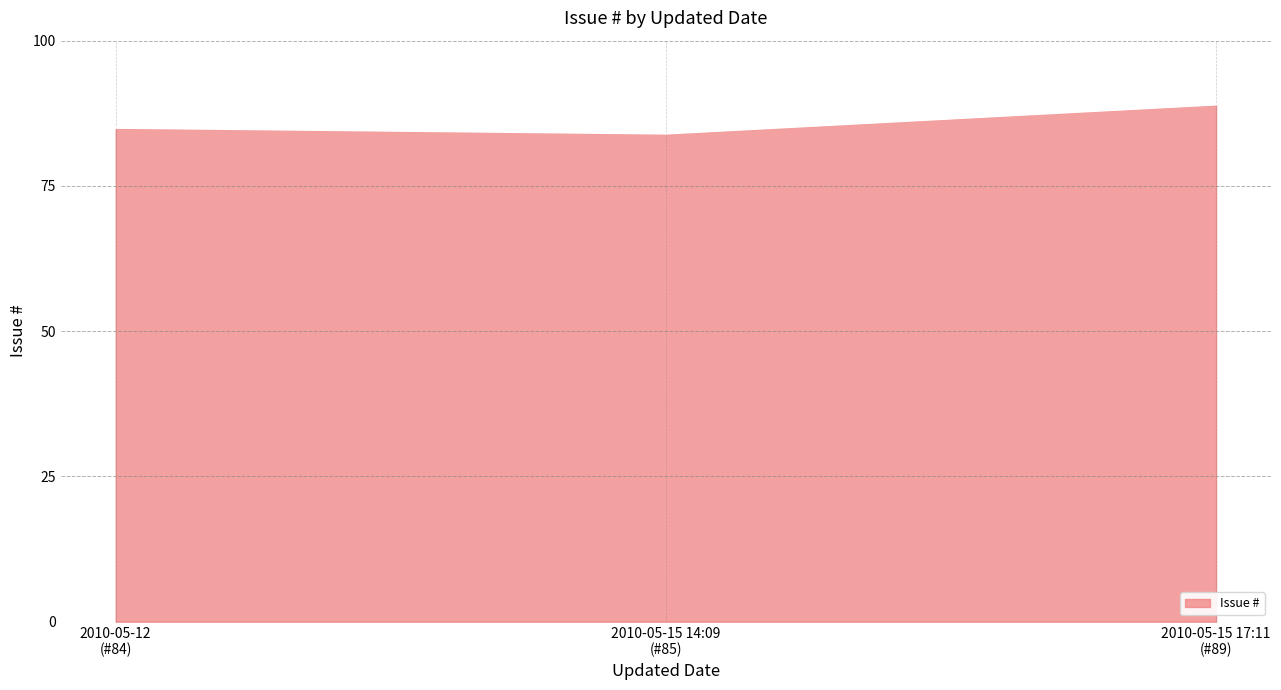

What is the difference between the maximum and second lowest values?

4